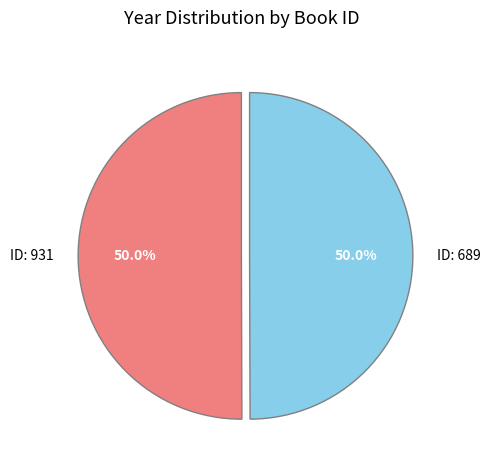

What is the ratio of the value at ID: 931 to the value at ID: 689?

1.0